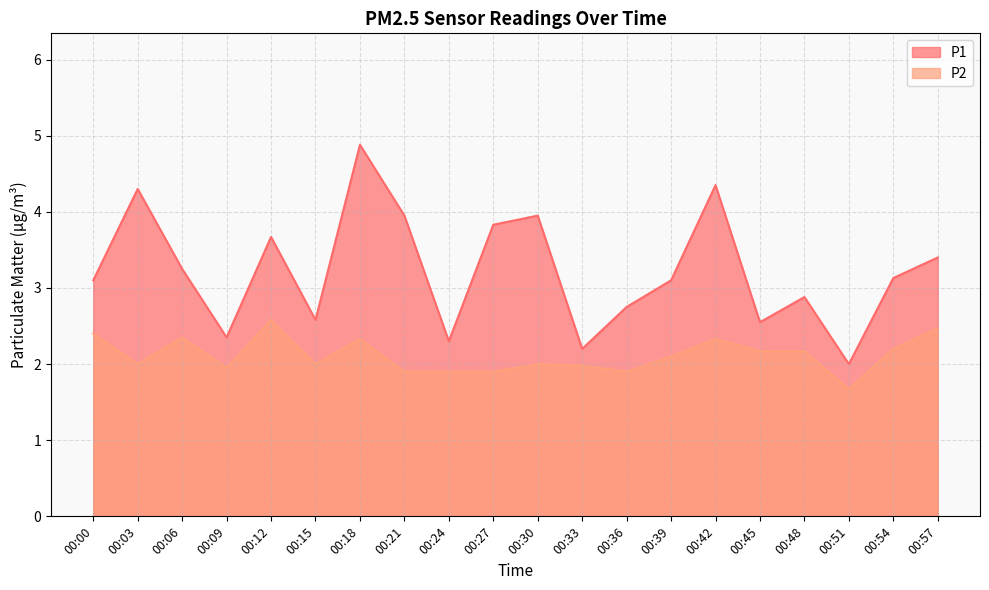

Which has a higher value, 00:42 or 00:27?

00:42